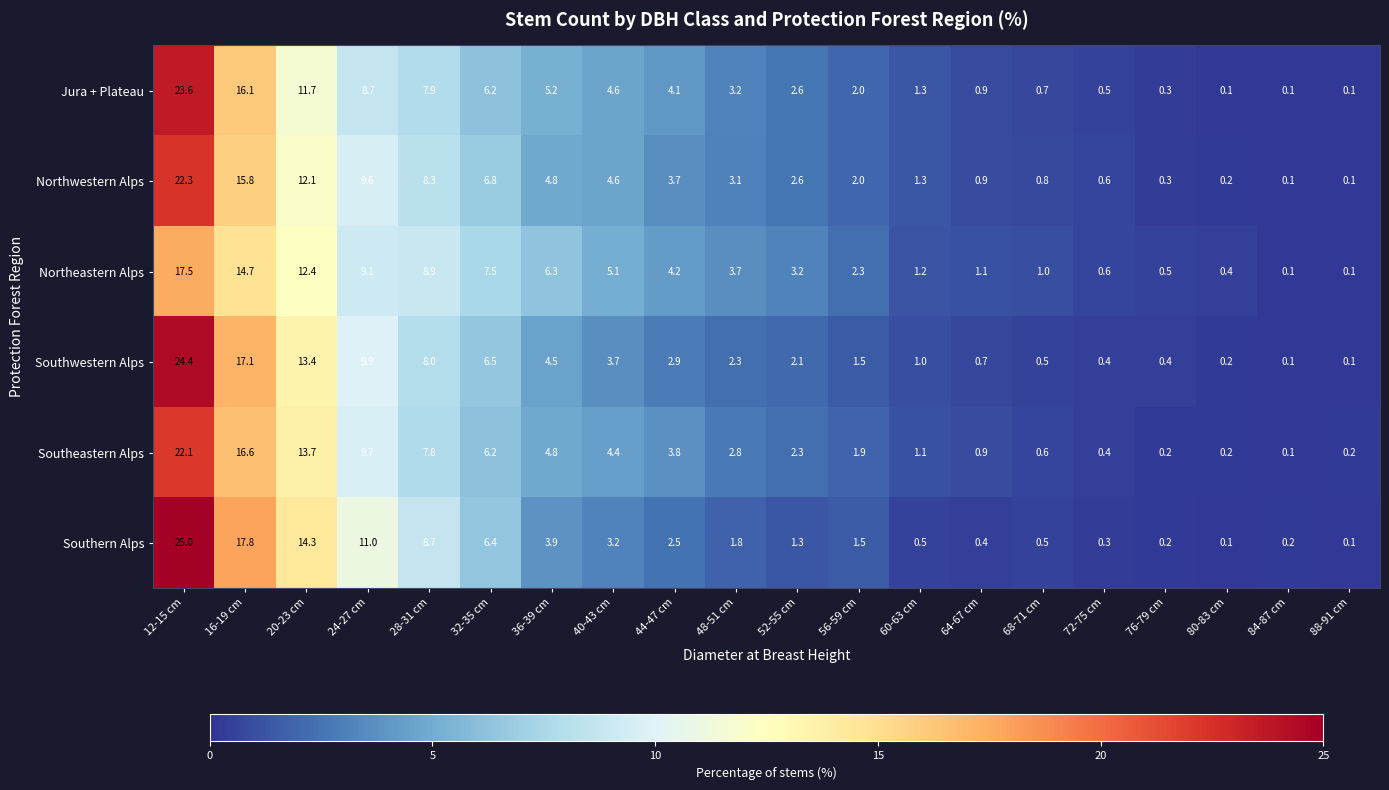

True or false: Southern Alps has a value of 1.3 at 52-55 cm.

True